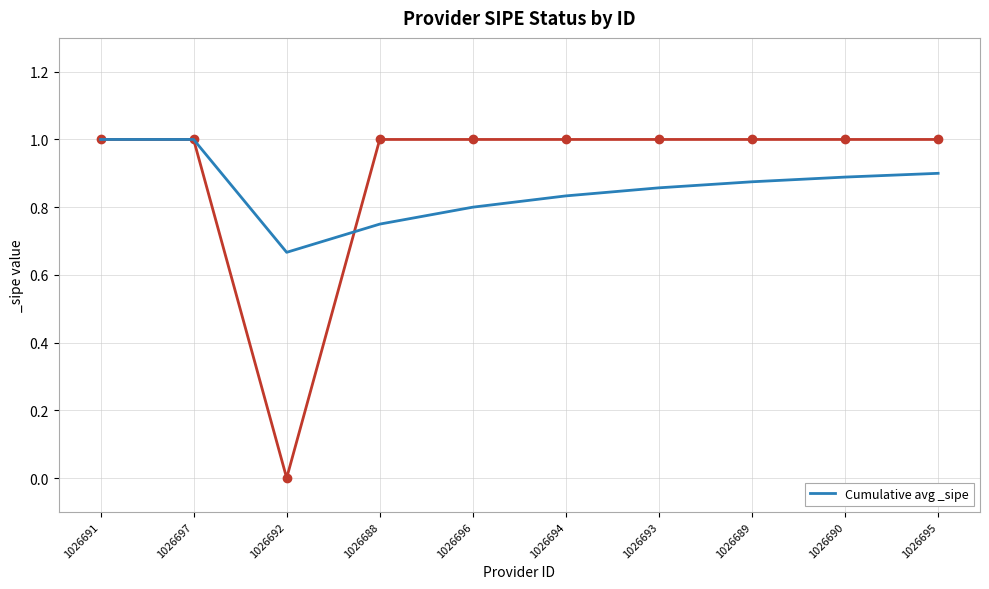

Where is the data nearest to the value 0?

1026692